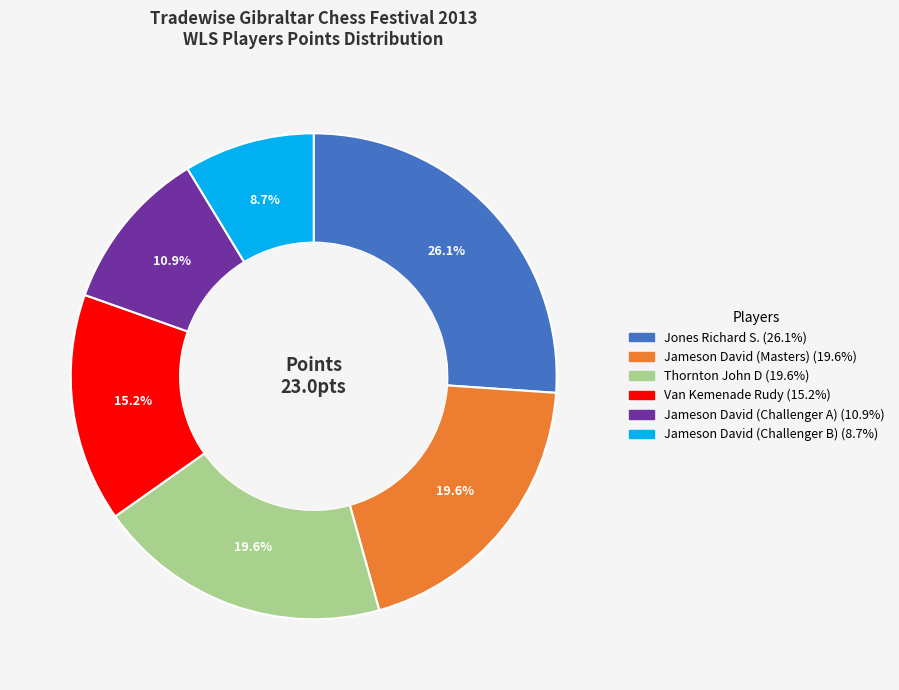

Combined, what portion of the pie is Jameson David (Challenger A) and Jones Richard S.?

37.0%